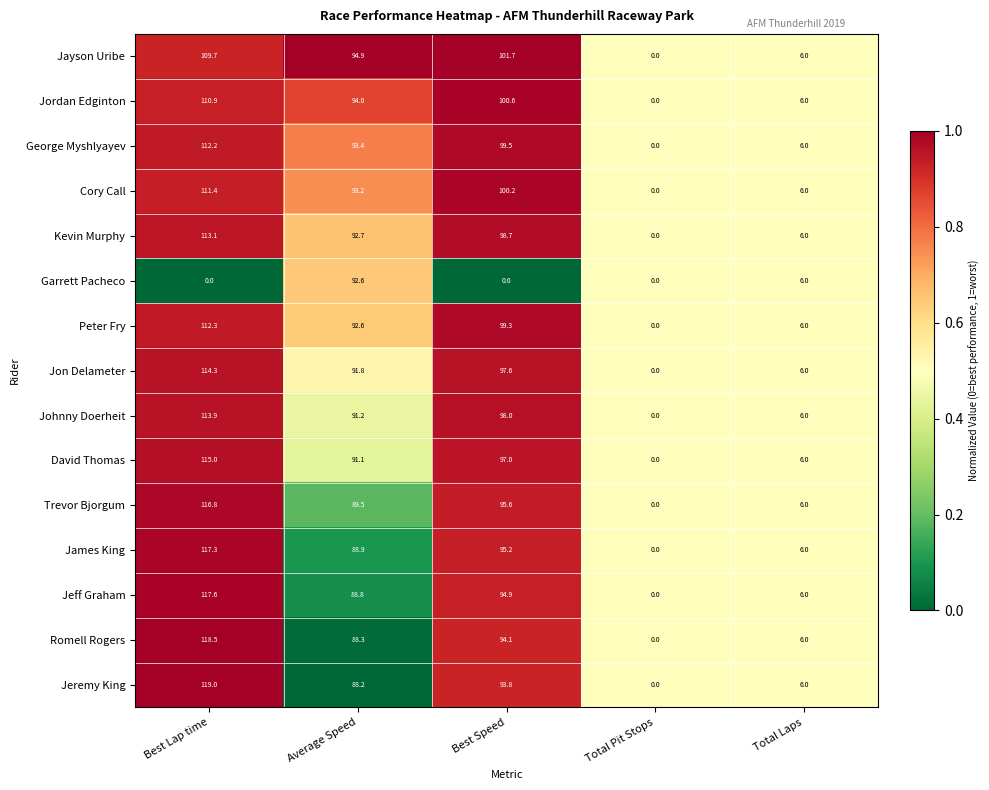

The Trevor Bjorgum series shows 0.0 at Total Pit Stops. True or false?

True